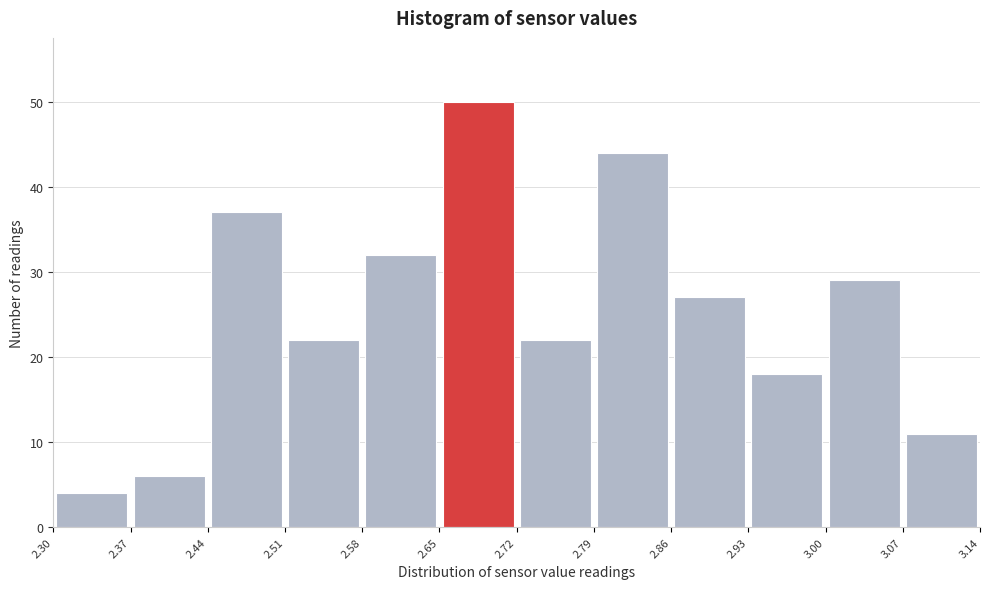

Reading left to right, list every bar in this chart as the range it spans on the x-axis followed by its height. The values are not printed on the chart, so give them approximately, as read against the axis.

2.30 to 2.37: 4
2.37 to 2.44: 6
2.44 to 2.51: 37
2.51 to 2.58: 22
2.58 to 2.65: 32
2.65 to 2.72: 50
2.72 to 2.79: 22
2.79 to 2.86: 44
2.86 to 2.93: 27
2.93 to 3.00: 18
3.00 to 3.07: 29
3.07 to 3.14: 11